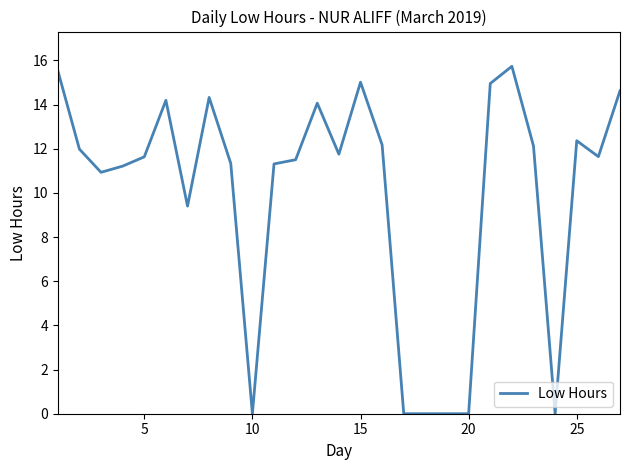

Does the chart display data point markers on the line(s)?

No